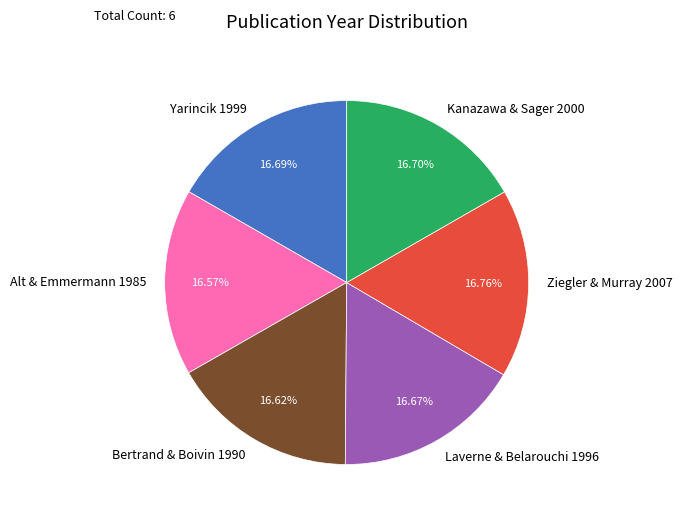

Is the sum of Alt & Emmermann 1985 and Kanazawa & Sager 2000 greater than half?

No